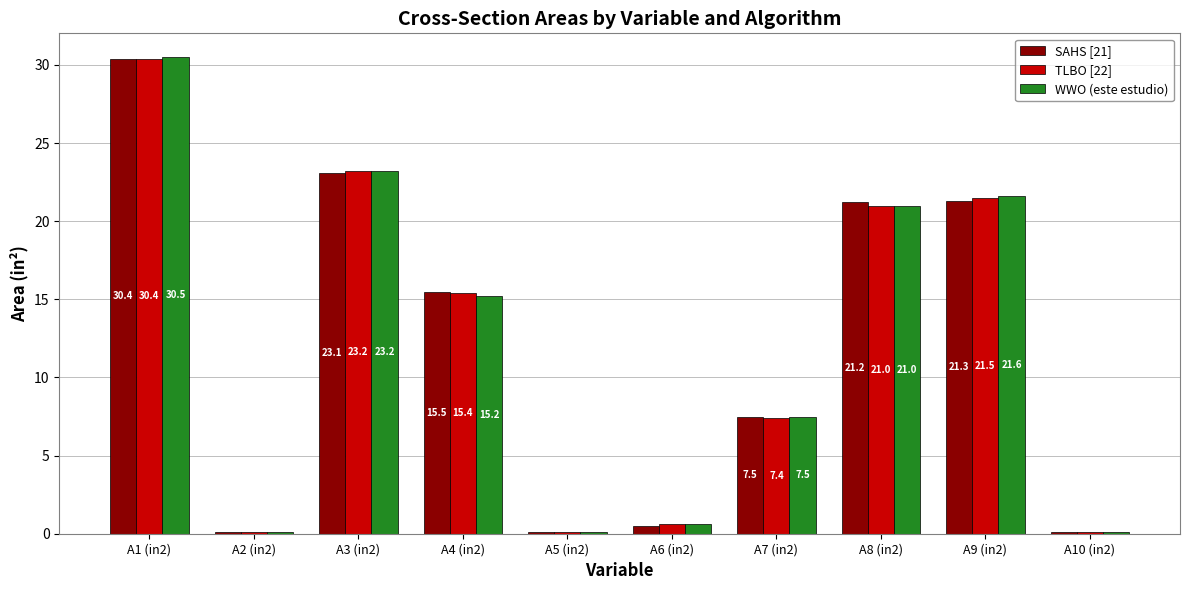

What is the sum of all WWO (este estudio) values?

119.9